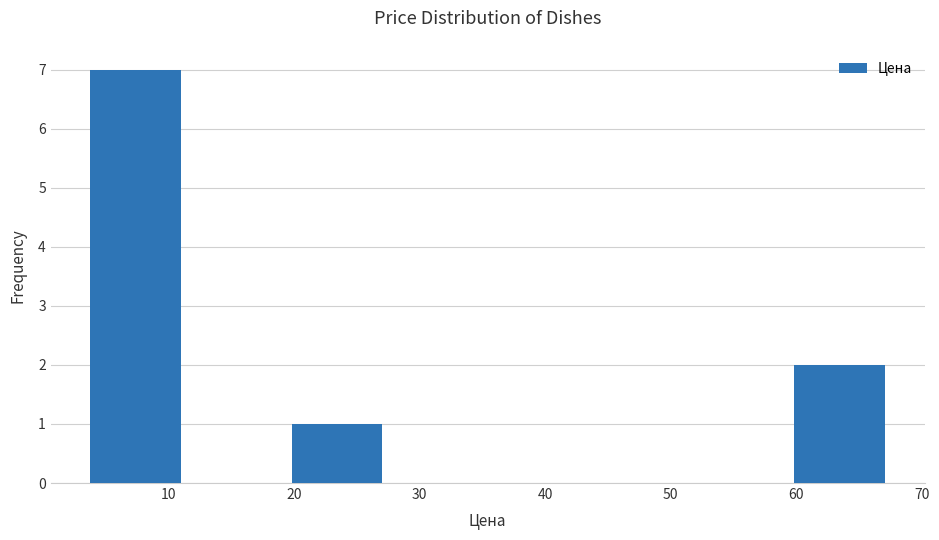

Reading left to right, transcribe this chart: for each bar, give the range it covers on the x-axis and its height. Neither the bar edges nor the heights are printed on the chart, so give them approximately, as read against the axes.

3 to 11: 7
11 to 19: 0
19 to 27: 1
27 to 35: 0
35 to 43: 0
43 to 51: 0
51 to 59: 0
59 to 67: 2